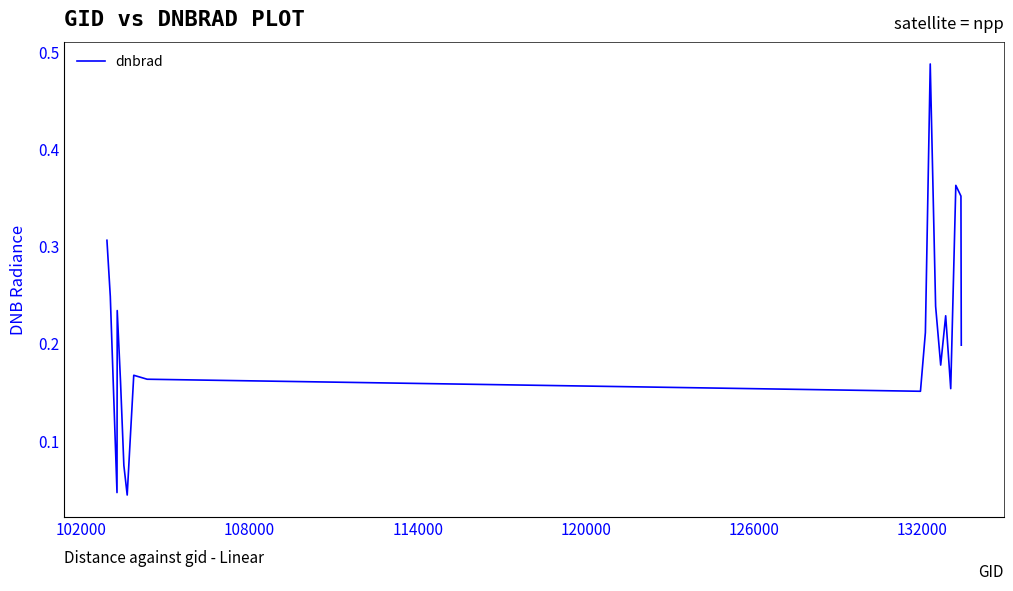

How many lines are shown in the chart?

1